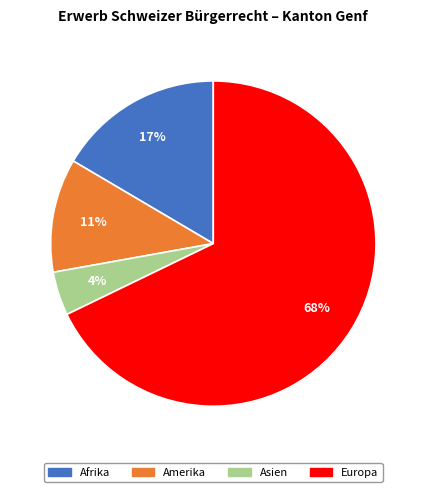

To the nearest percent, what is the combined percentage of Europa and Asien?

72%